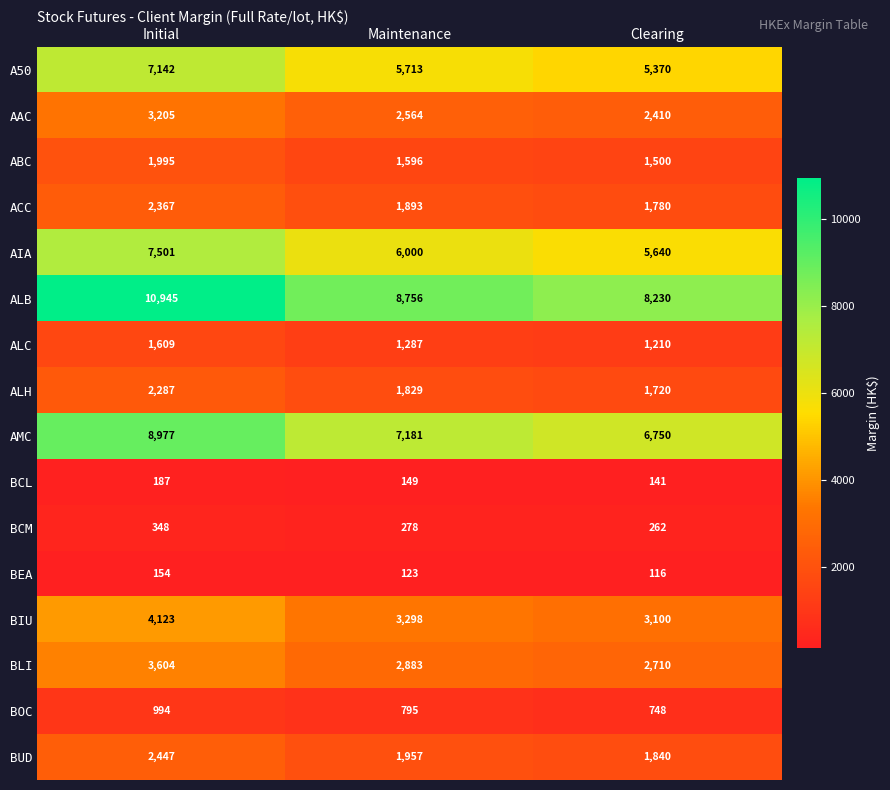

Which label corresponds to the largest value in the chart?

Initial